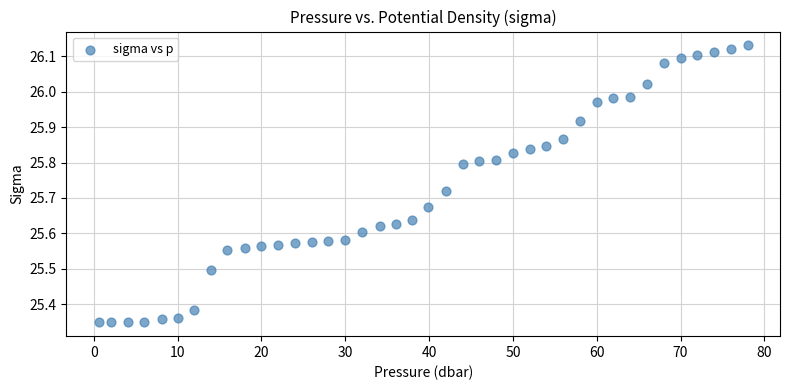

What is the range of X values (max minus min)?

77.4